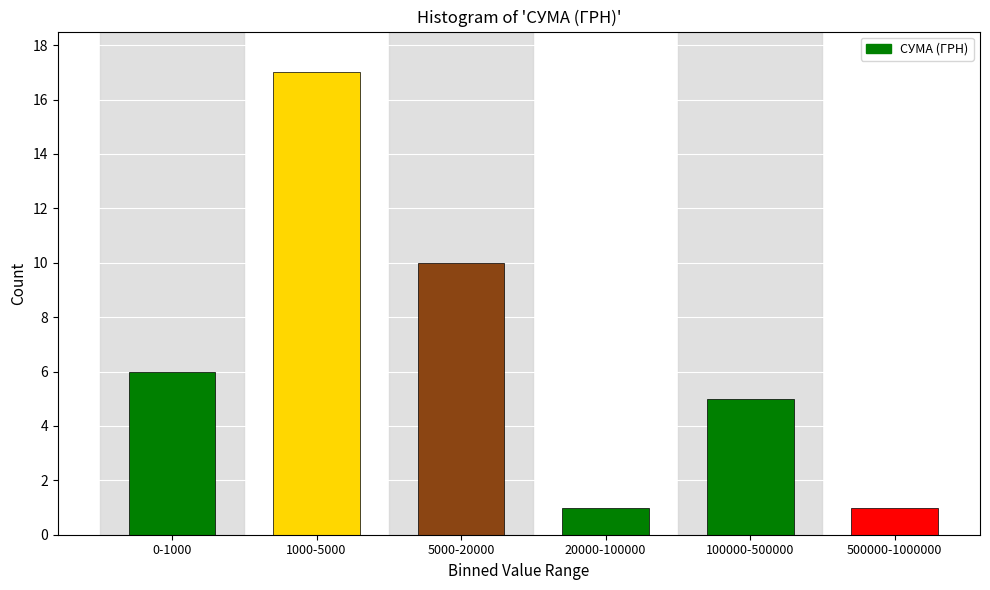

Reading left to right, list all the values displayed in this chart.

0-1000=6	1000-5000=17	5000-20000=10	20000-100000=1	100000-500000=5	500000-1000000=1